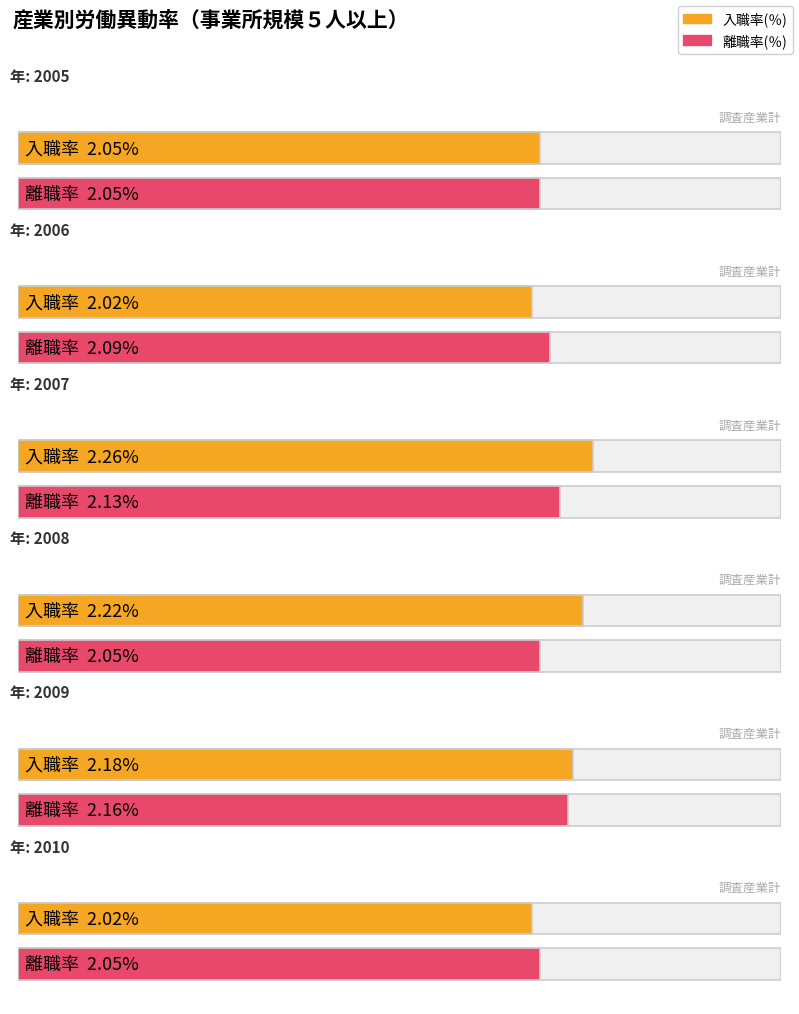

What is the difference between the 入職率(％) values at 2006 and 2008?

0.2